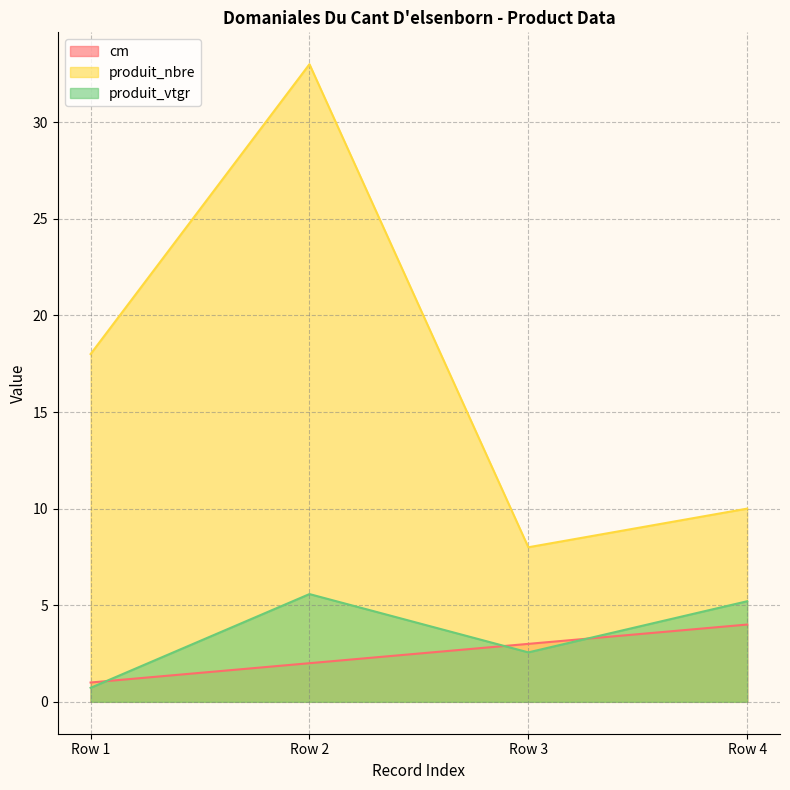

Which series has the largest total across all categories?

produit_nbre